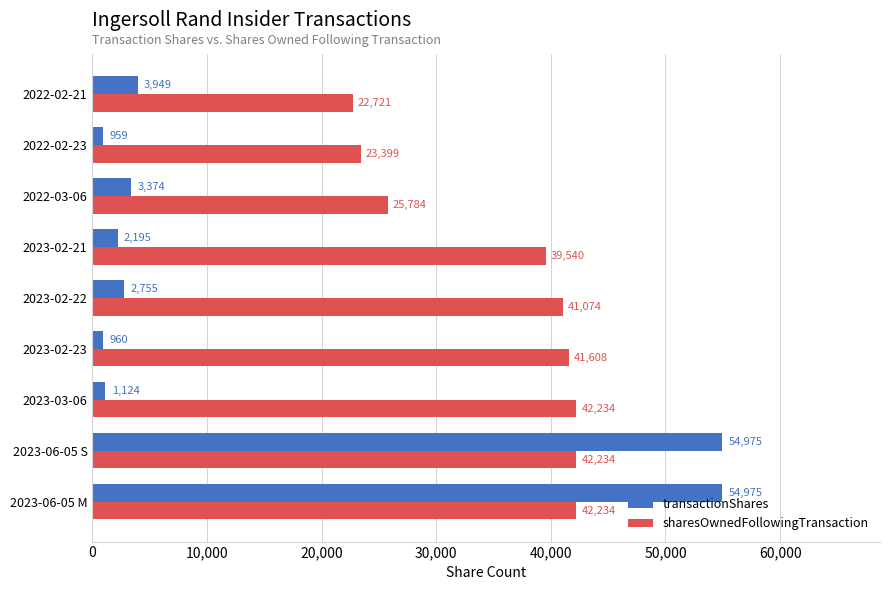

What is the total value across all series at 2023-02-22?

43829